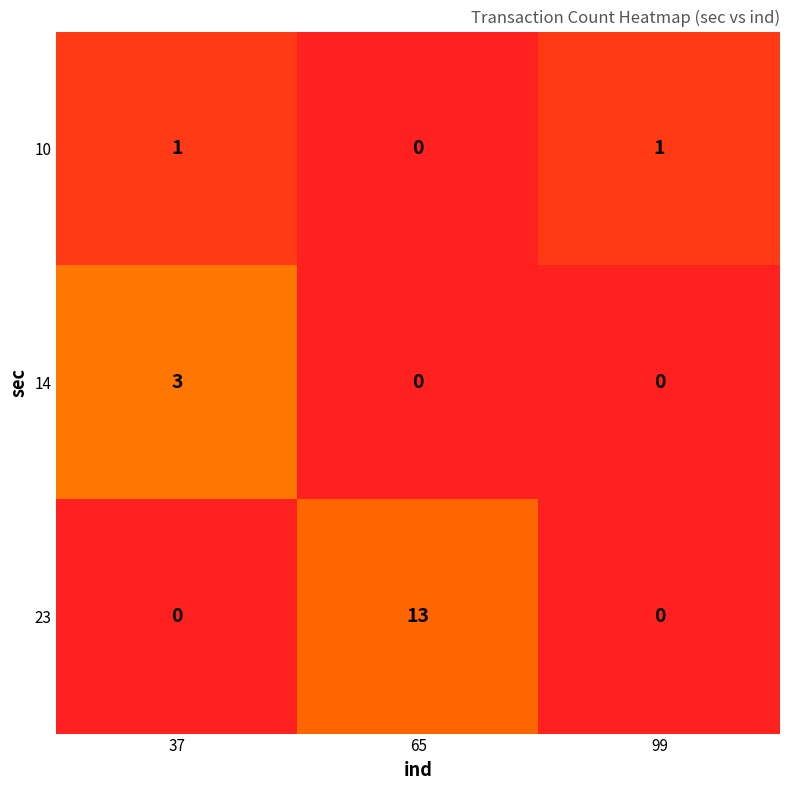

Reading left to right, list all the values displayed in this chart.

10: 37=1	65=0	99=1
14: 37=3	65=0	99=0
23: 37=0	65=13	99=0